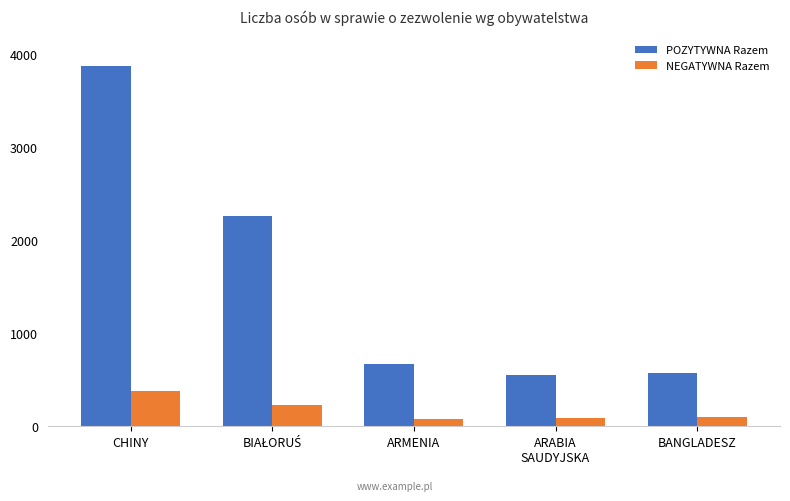

At BANGLADESZ, list the series in order from largest to smallest.

POZYTYWNA Razem, NEGATYWNA Razem